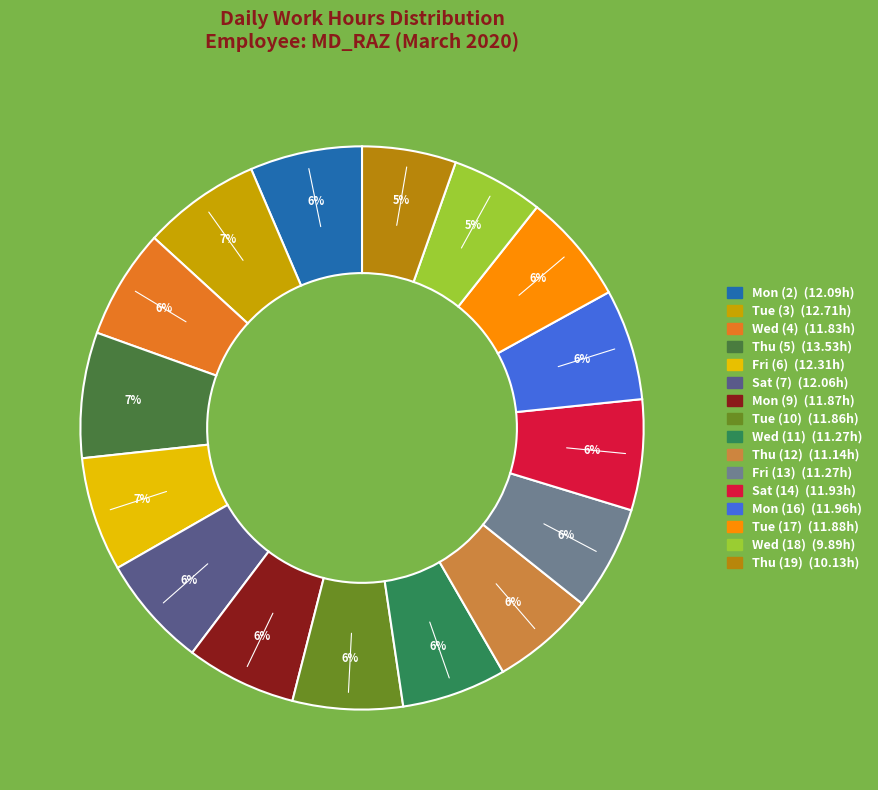

Is there any slice that represents more than half of the pie?

No